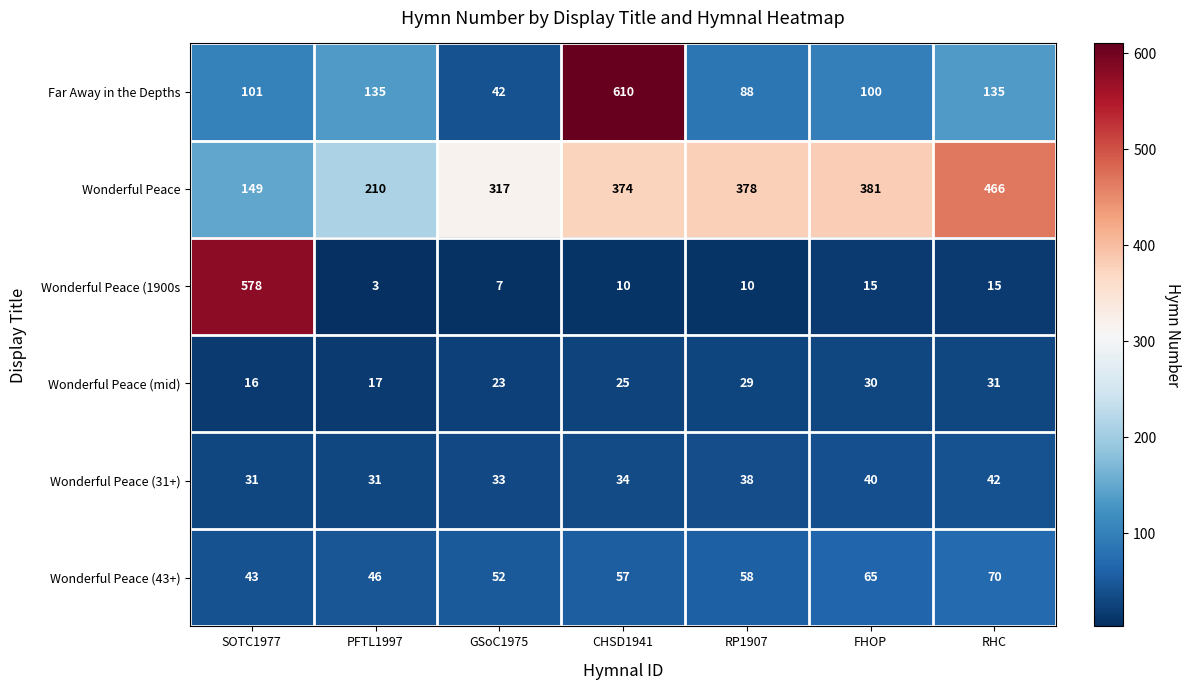

At how many categories does at least one series exceed 437?

3